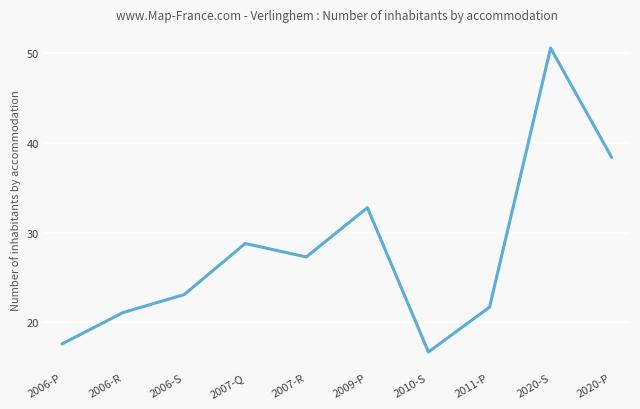

What position from the left is 2020-S?

9